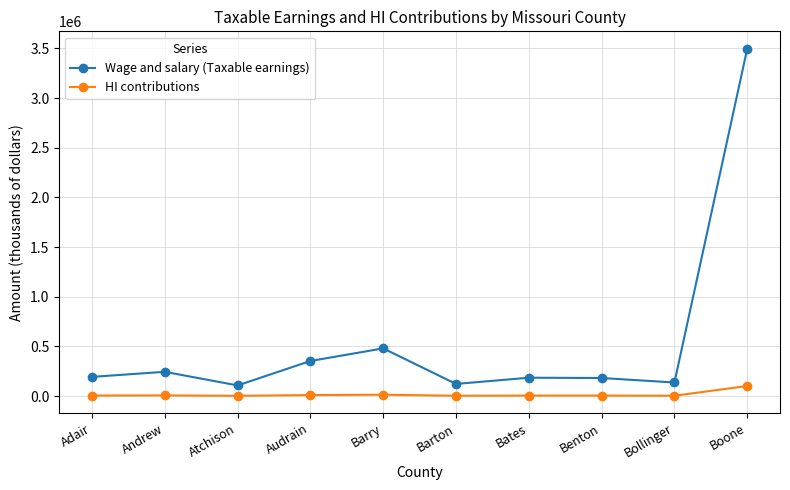

At how many categories does at least one series exceed 2317326?

1